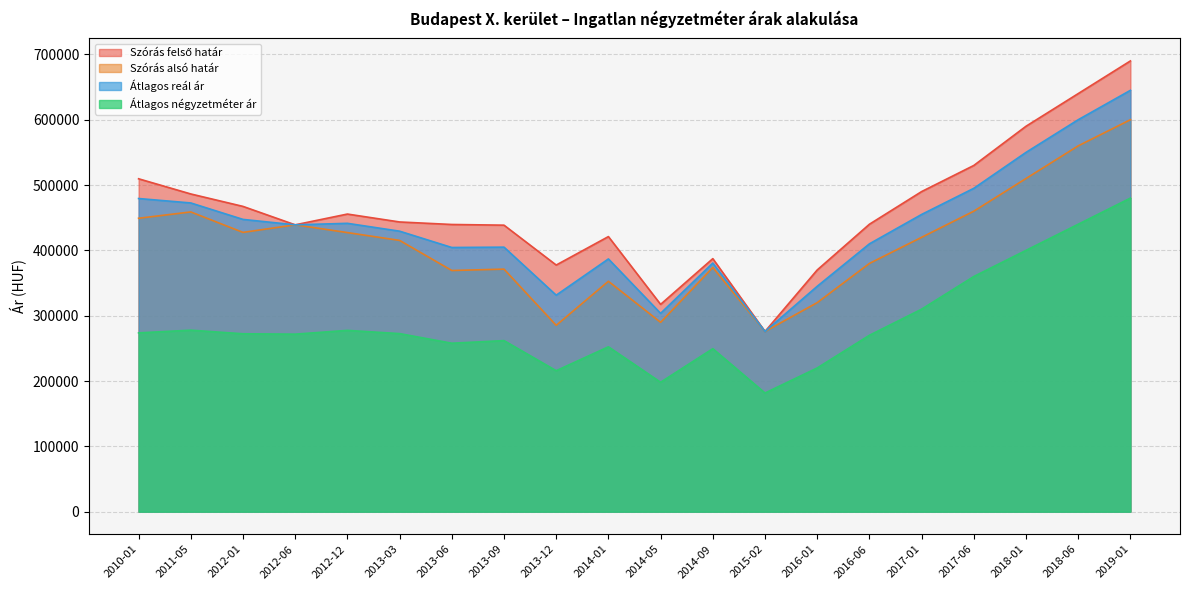

What is the label of the 3rd point from the right?

2018-01